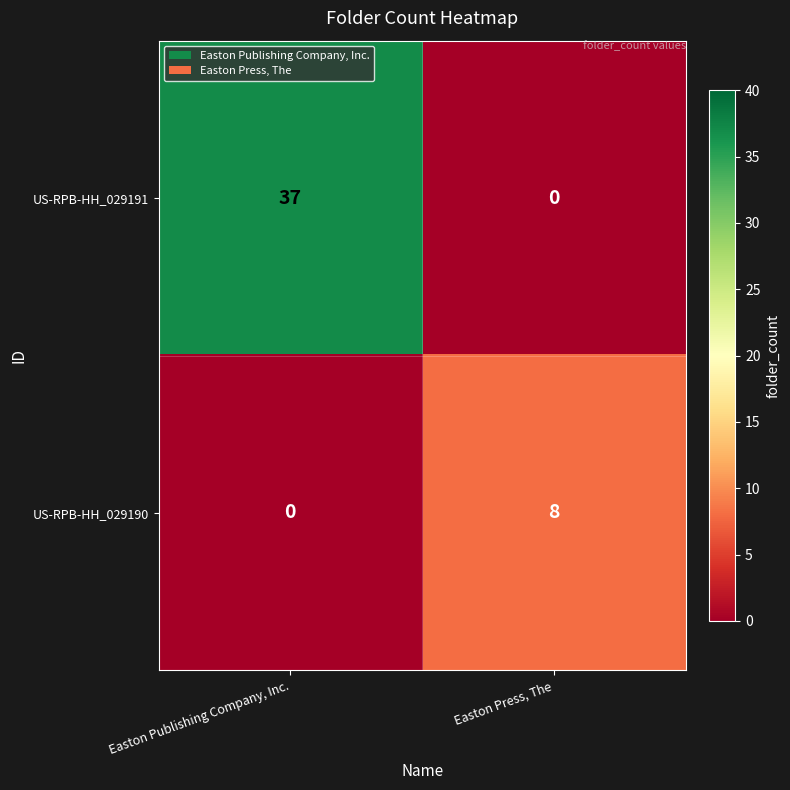

What is the sum of the US-RPB-HH_029190 values at Easton Press, The and Easton Publishing Company, Inc.?

8